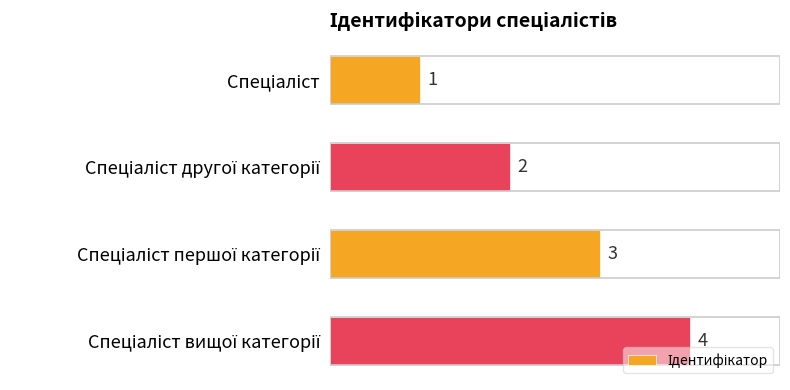

What is the sum of all values?

10